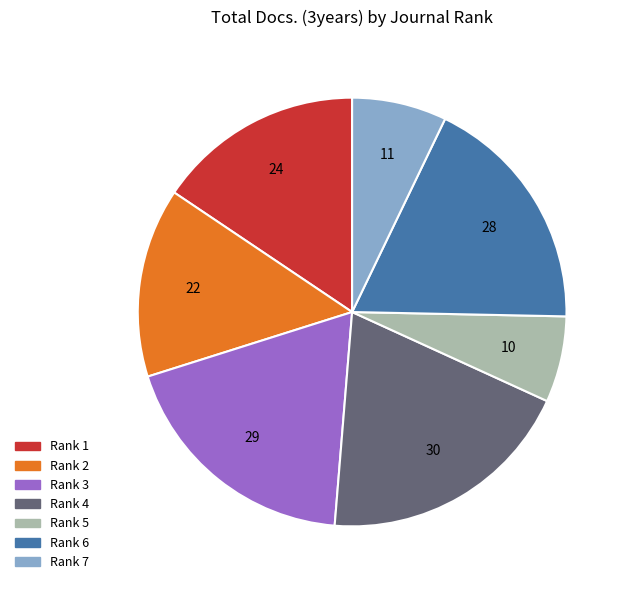

Does any single category account for the majority?

No